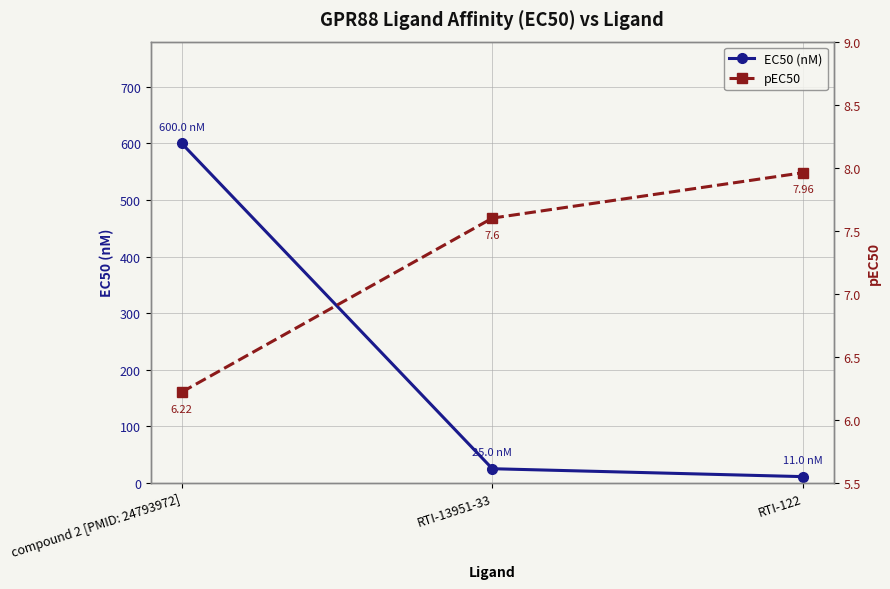

The EC50 (nM) series shows 11.0 at RTI-122. True or false?

True